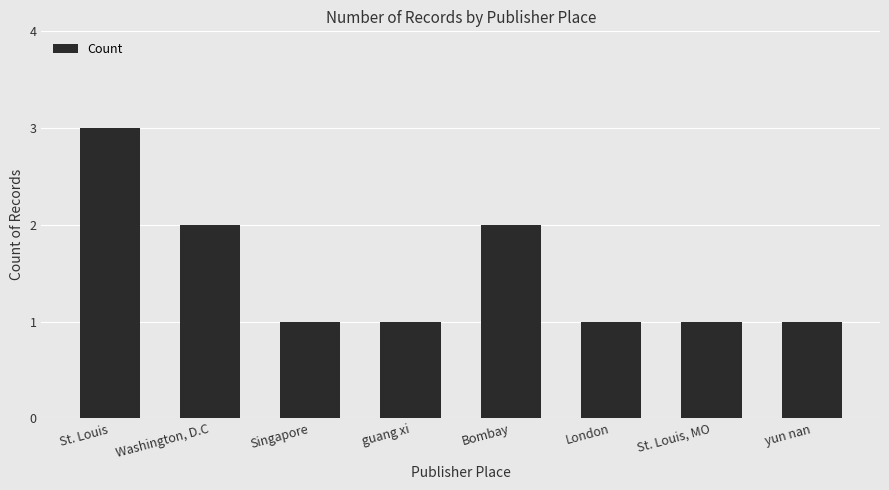

What is the approximate value at guang xi?

1